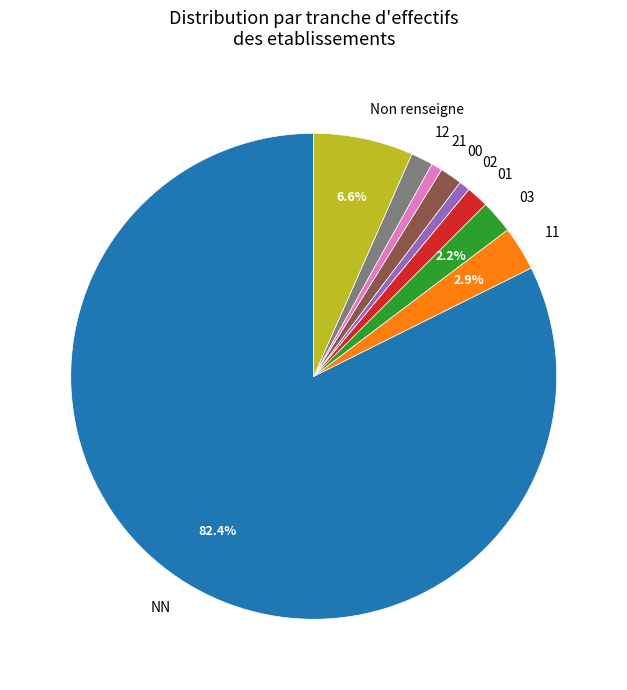

Which has a higher value, 12 or NN?

NN